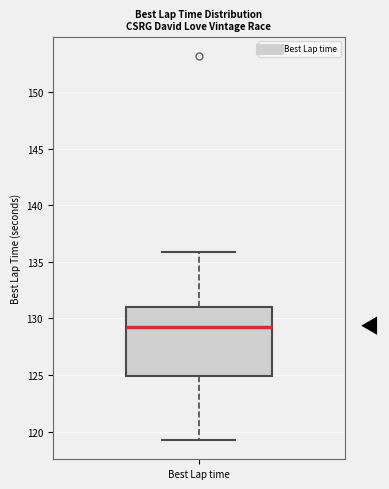

Transcribe this box plot: give where the median line is, the range the box spans, and where the two whiskers end, as read against the y-axis. The values are not printed on the chart, so give them approximately, as read against the axis.

median 129, box 125 to 131, whiskers 119 to 136